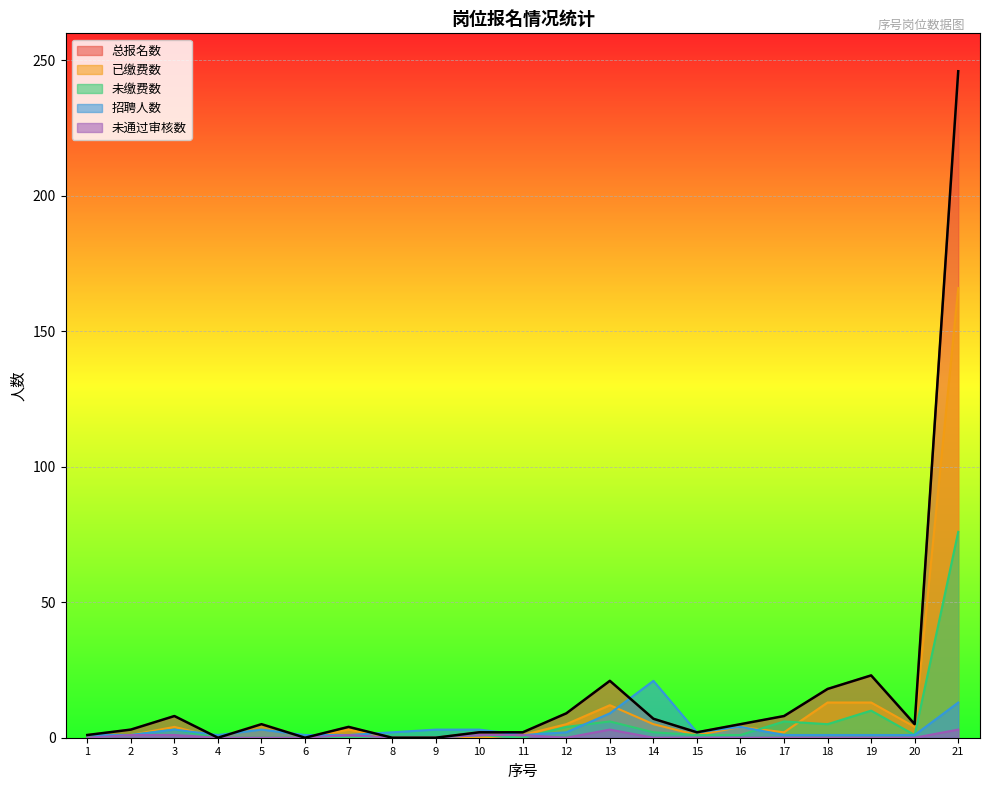

How many lines are shown in the chart?

5